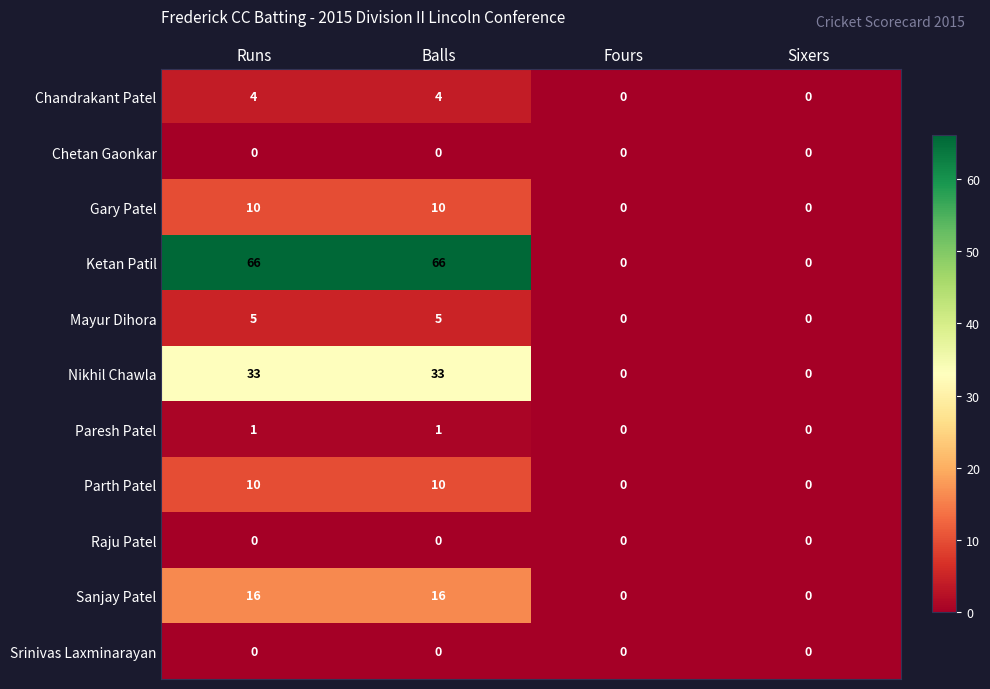

At how many categories does at least one series exceed 51?

2